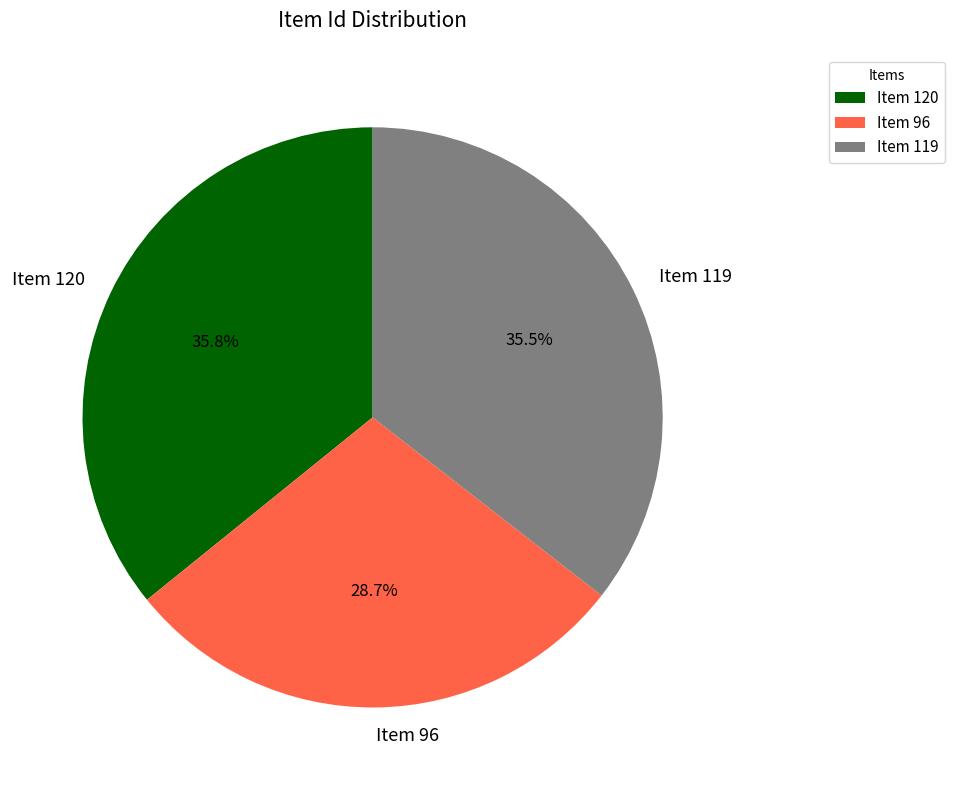

How many segments does this pie chart have?

3